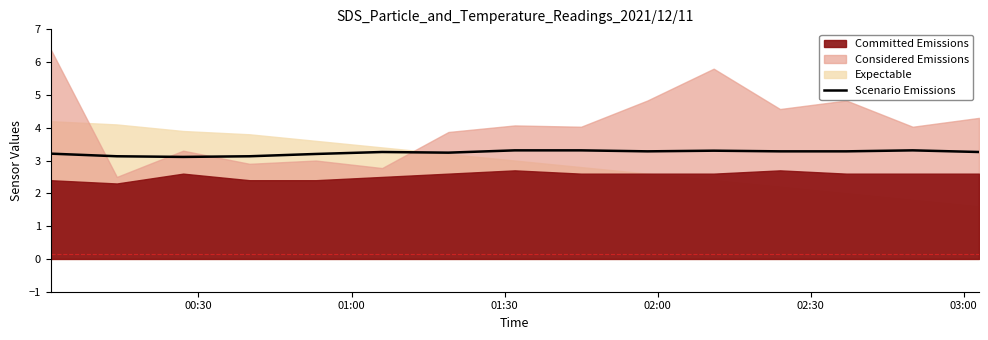

What is the lowest value of the Scenario Emissions series?

3.1